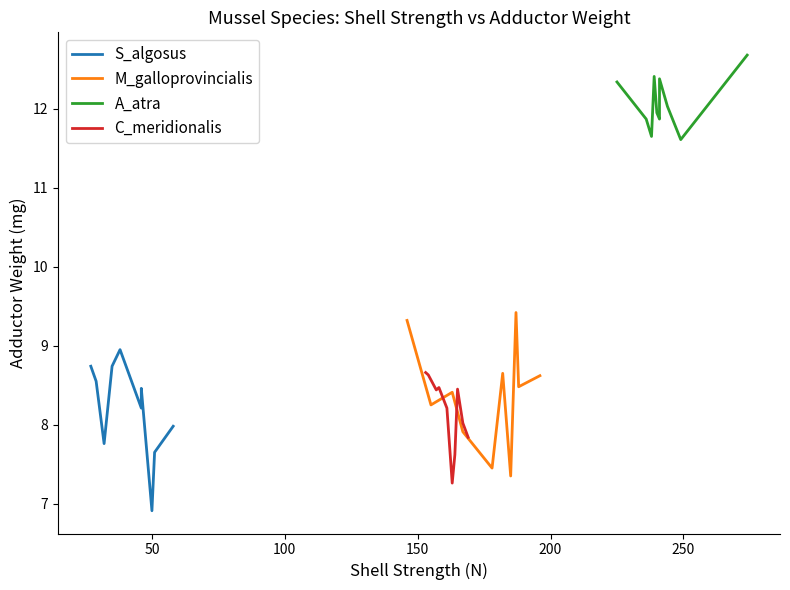

What is the maximum value for M_galloprovincialis?

9.4